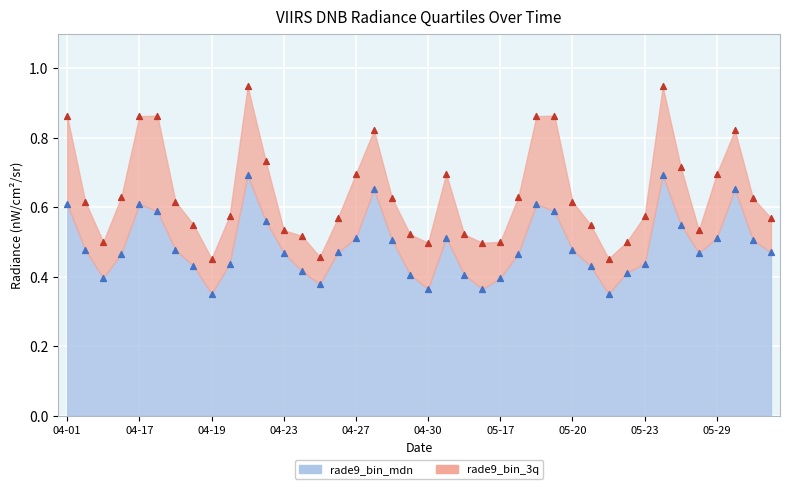

Which series has the largest total across all categories?

rade9_bin_3q